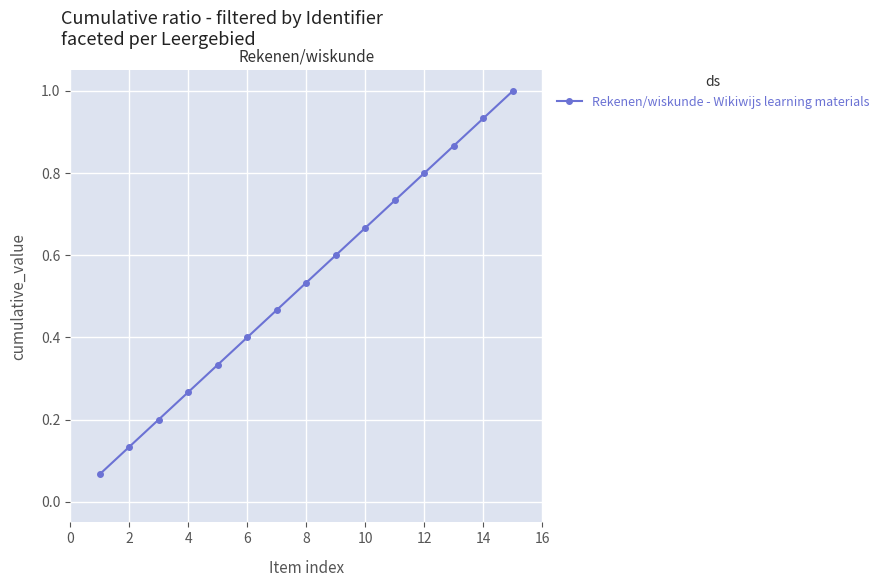

What is the maximum value shown in the chart?

1.0